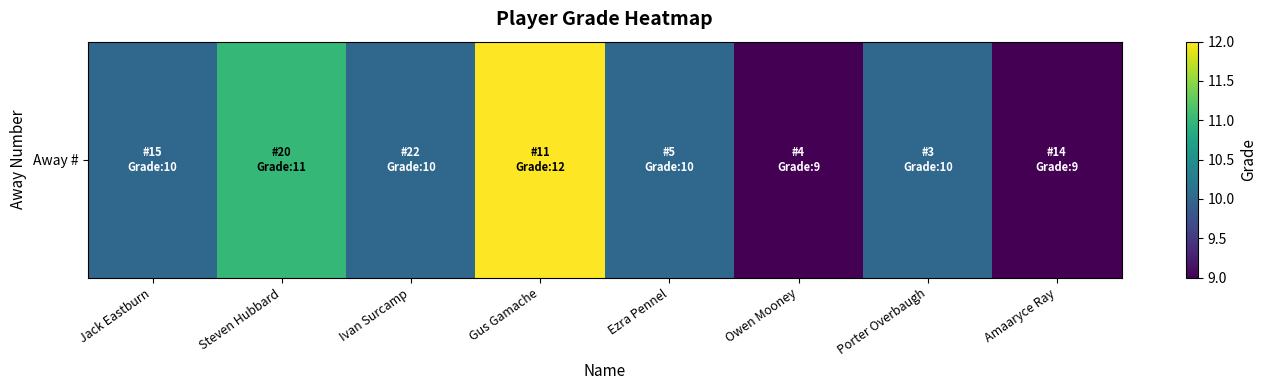

How many distinct data groups are displayed?

1